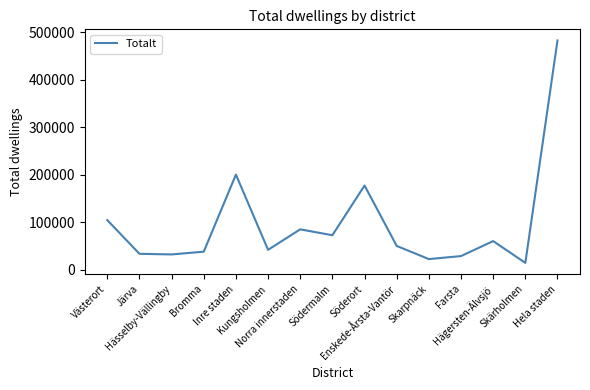

Is this an area chart (filled region under the line)?

No